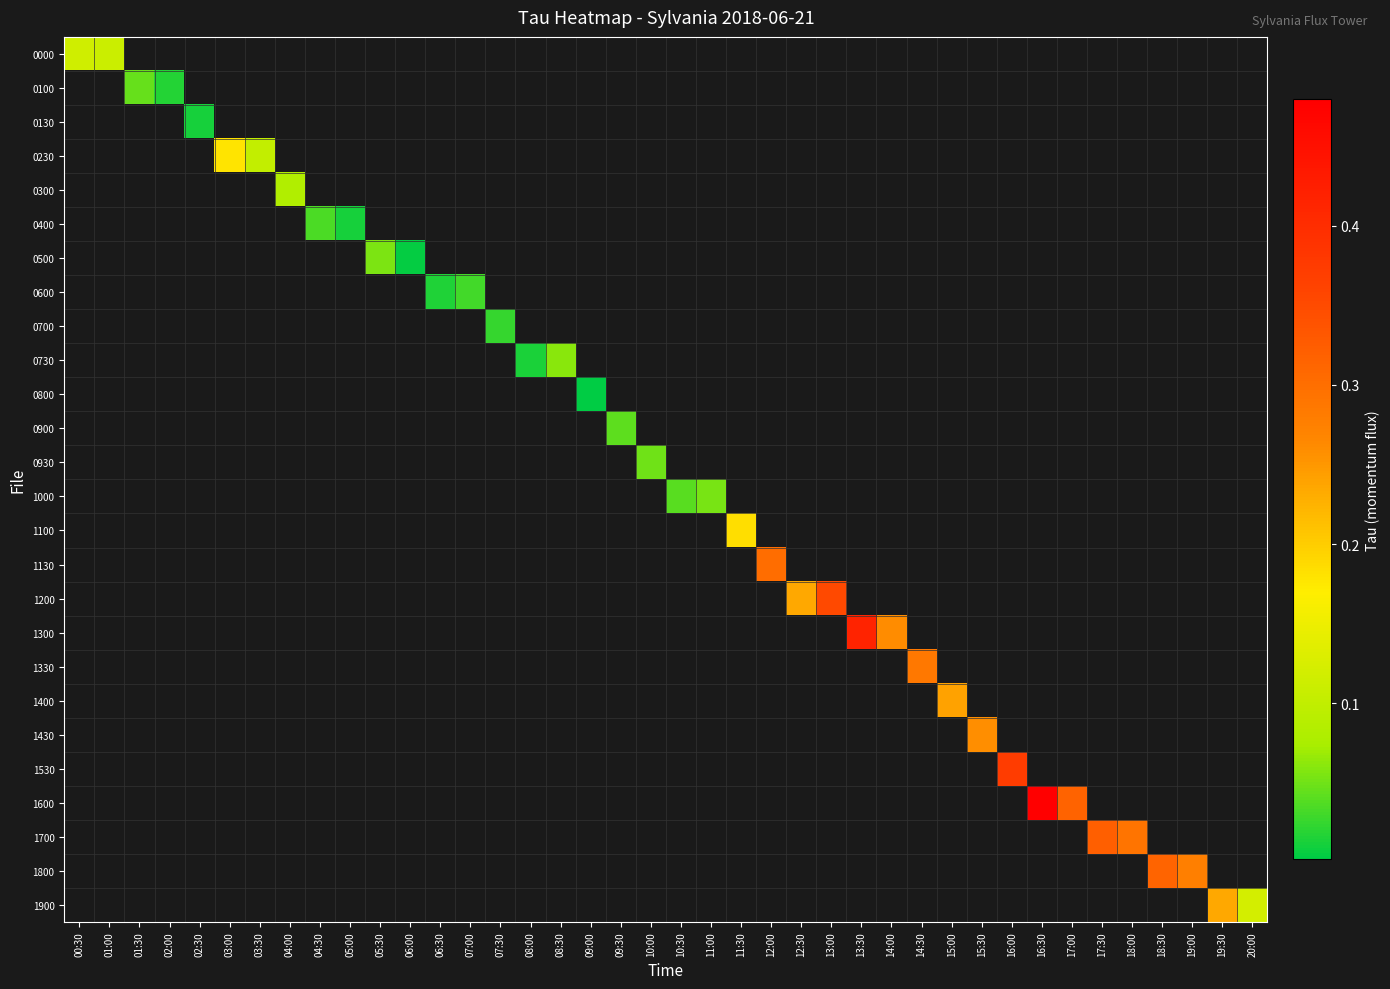

At how many categories does at least one series exceed 0?

40